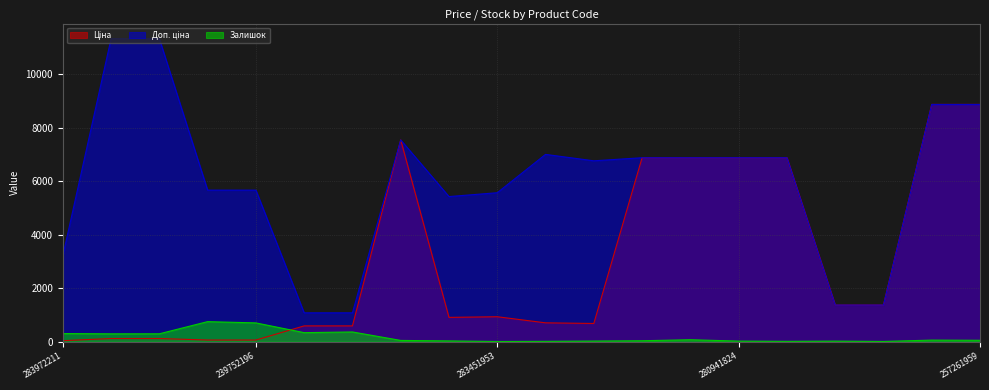

The Залишок series shows 3.7 at 283391953. True or false?

False